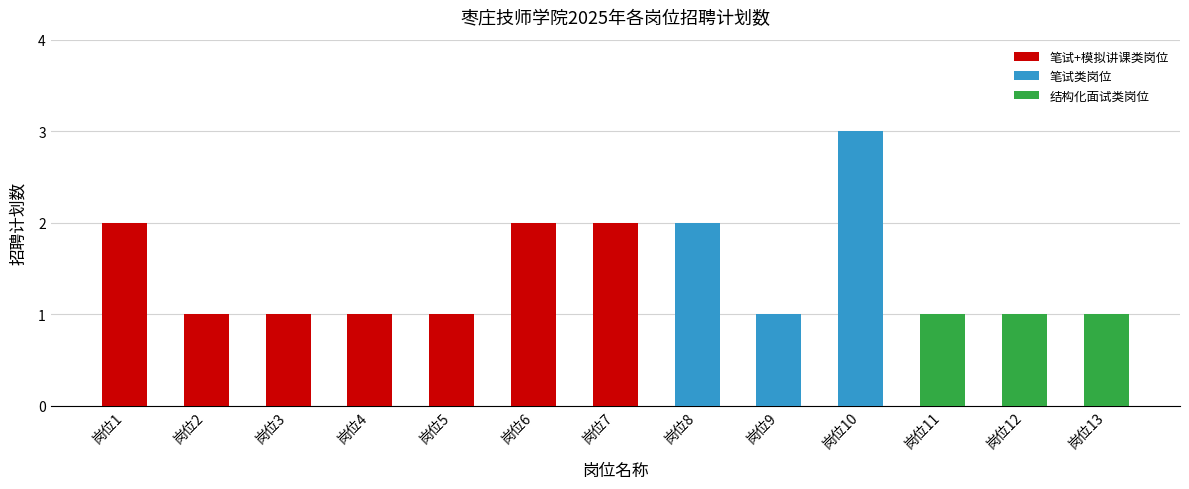

The value at 岗位8 is 1. True or false?

False